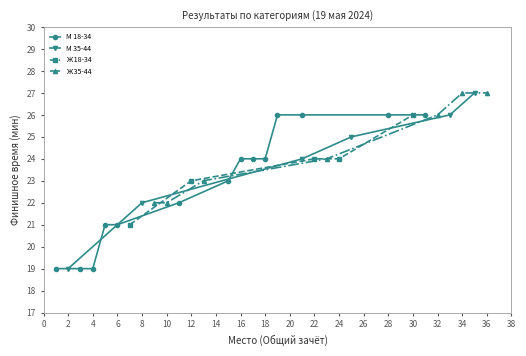

True or false: М 35-44 has more than 0 interior local peaks.

False